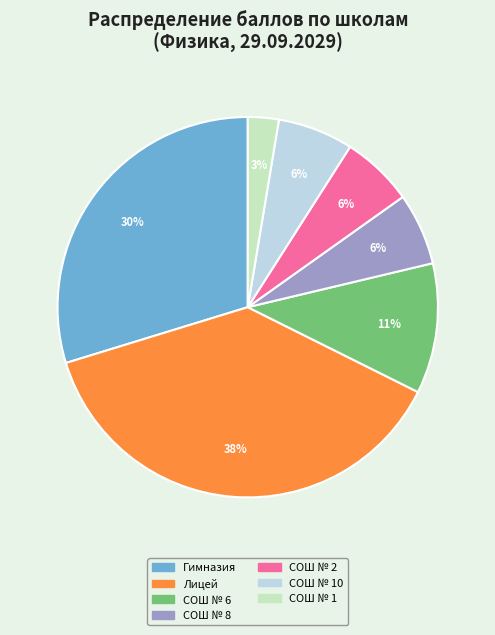

To the nearest percent, what is the average slice percentage?

14%